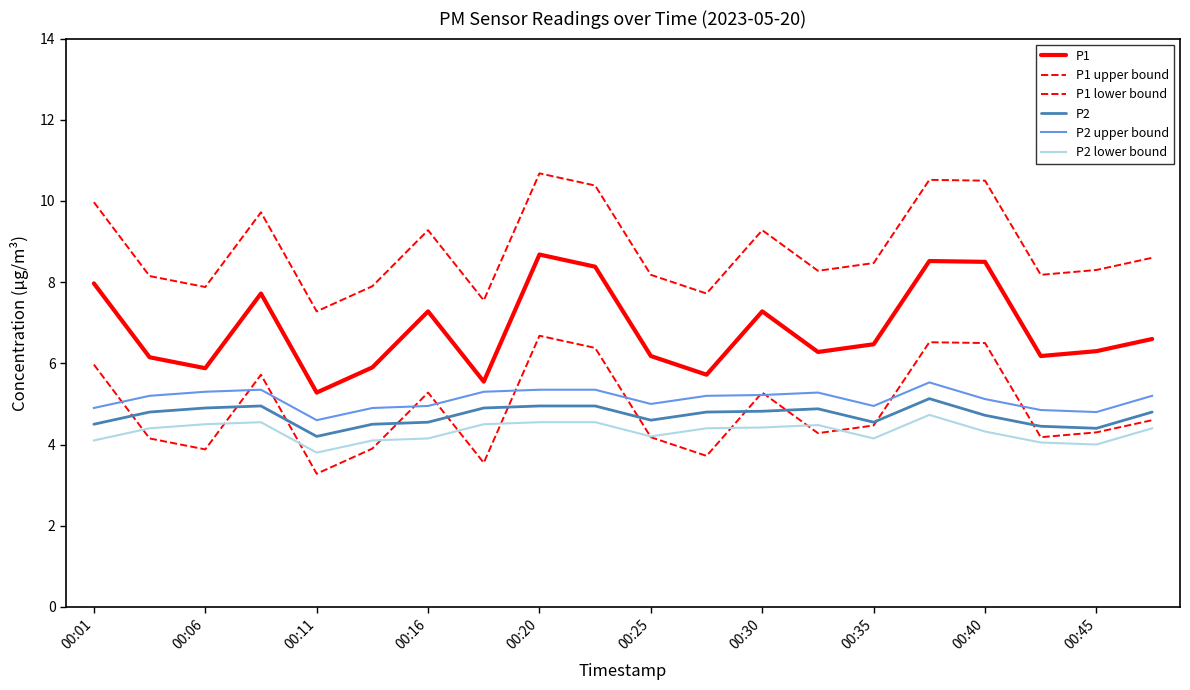

How many lines are shown in the chart?

6